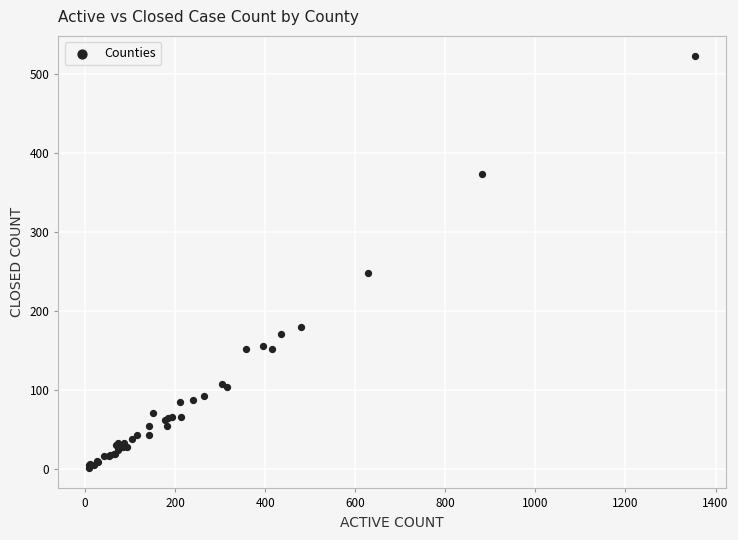

What Y value in the scatter plot is closest to 261?

248